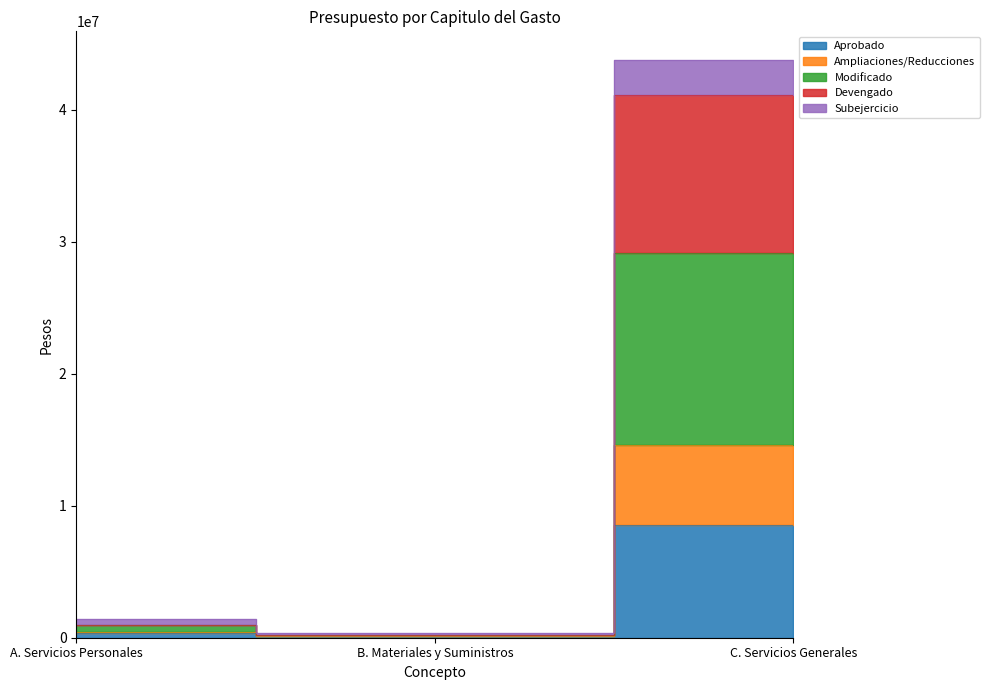

At which category is the sum across all series the highest?

C. Servicios Generales